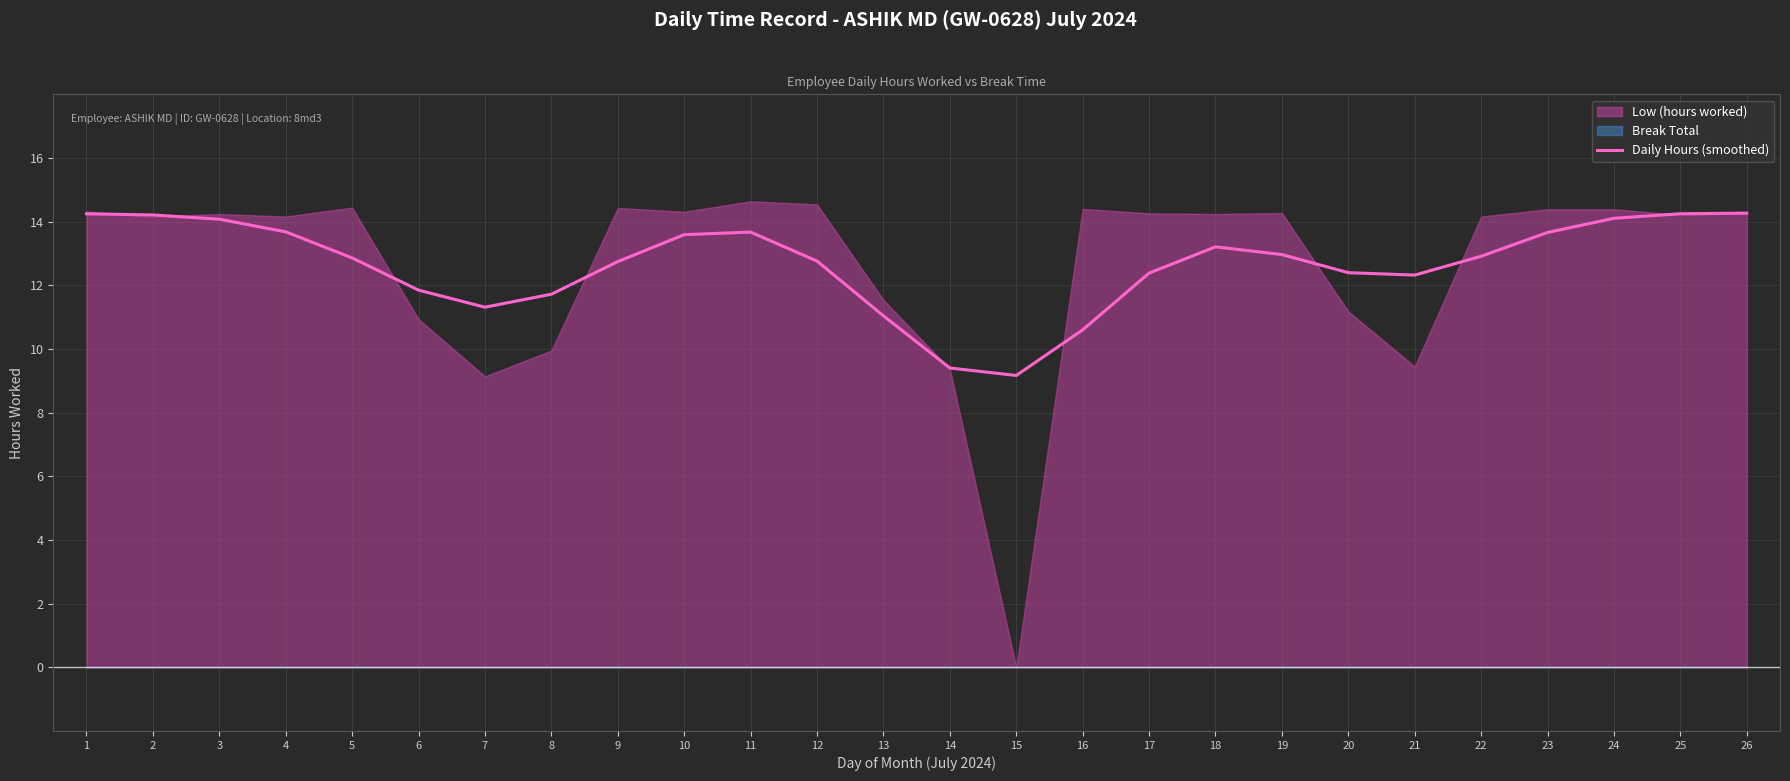

Reading left to right, transcribe all the data shown in this chart.

14.2	14.2	14.1	13.7	12.9	11.8	11.3	11.7	12.7	13.6	13.7	12.8	11.0	9.4	9.2	10.6	12.4	13.2	13.0	12.4	12.3	12.9	13.7	14.1	14.2	14.3